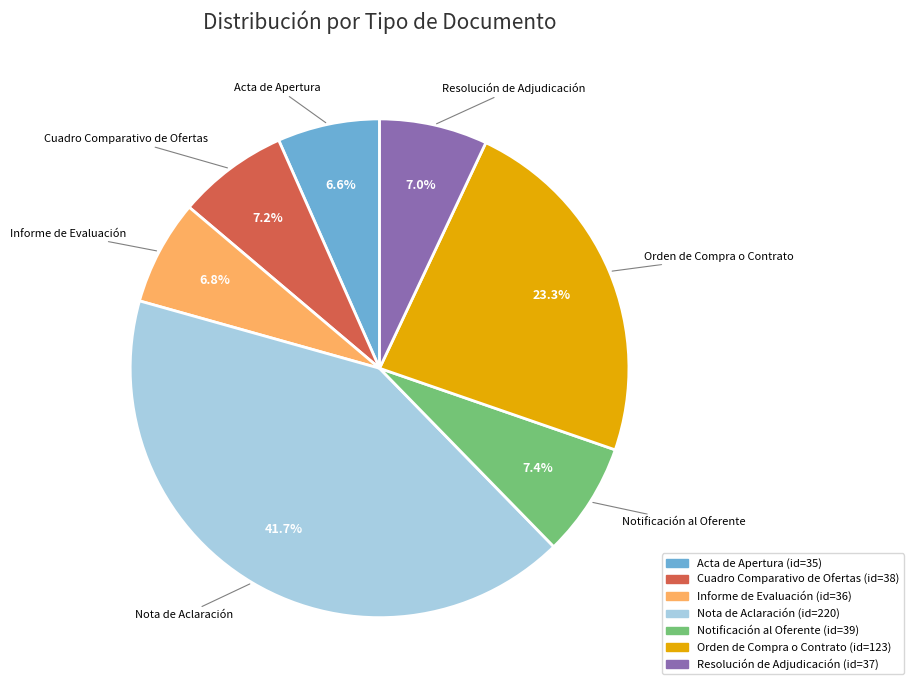

Which has a higher value, Cuadro Comparativo de Ofertas or Acta de Apertura?

Cuadro Comparativo de Ofertas